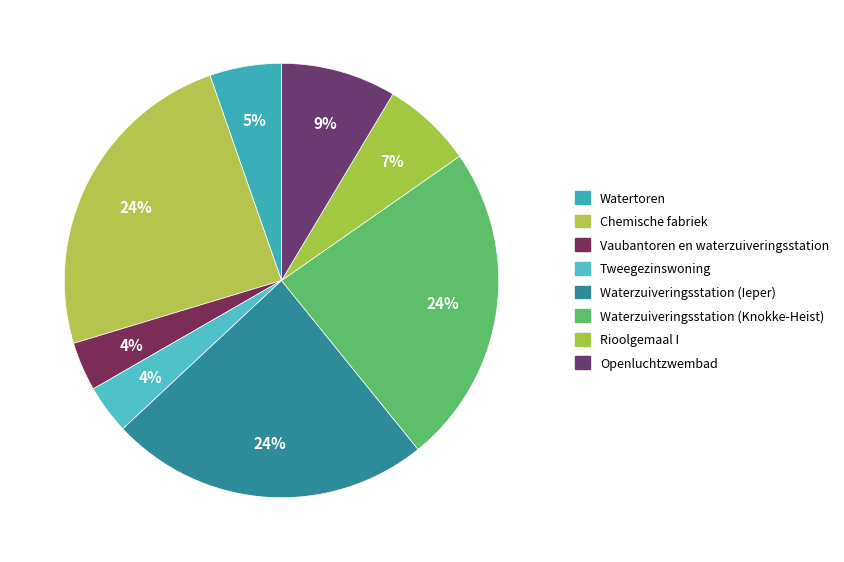

Is there a majority slice in this chart?

No